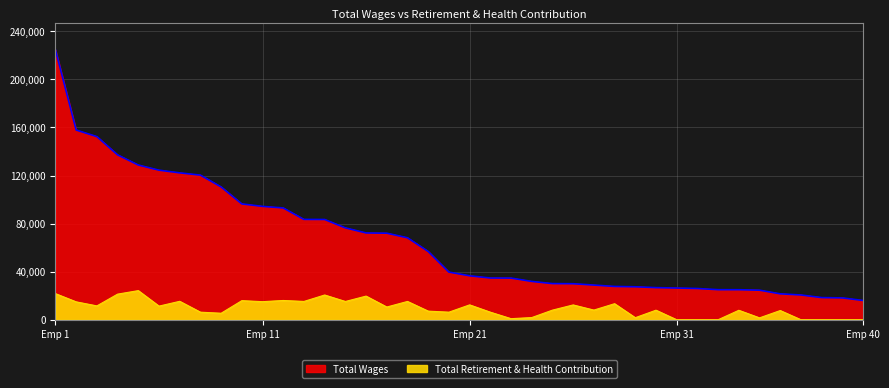

True or false: Total Retirement & Health Contribution and Total Wages cross at least once.

False